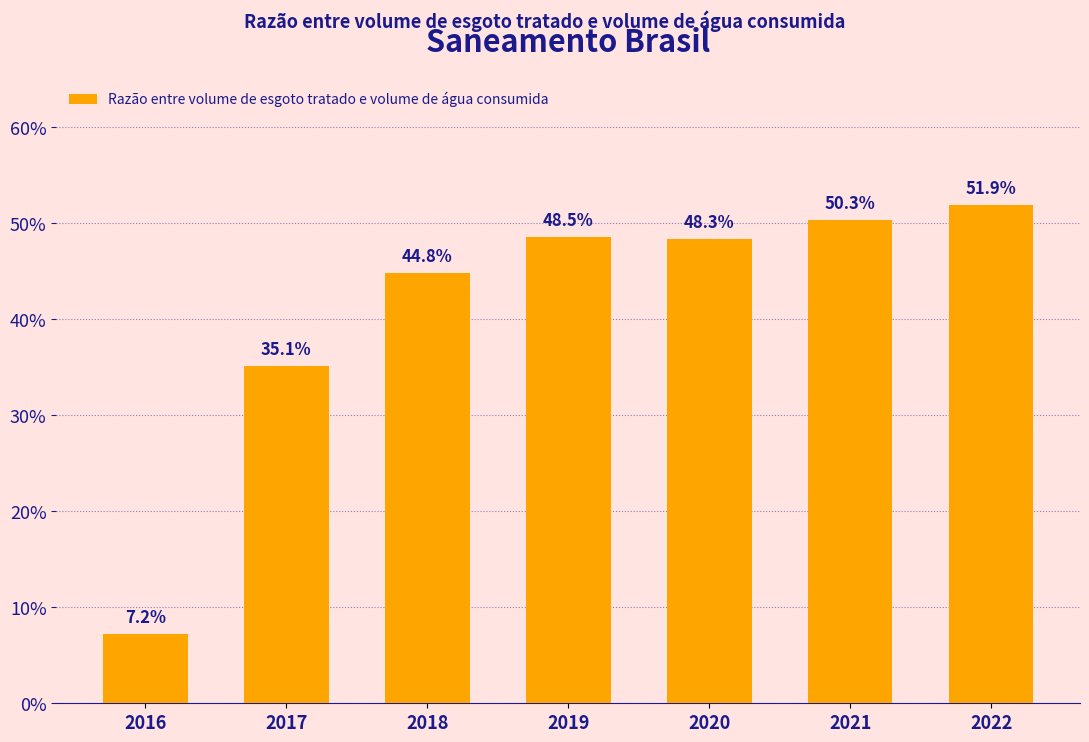

The value at 2017 is 0.4. True or false?

True